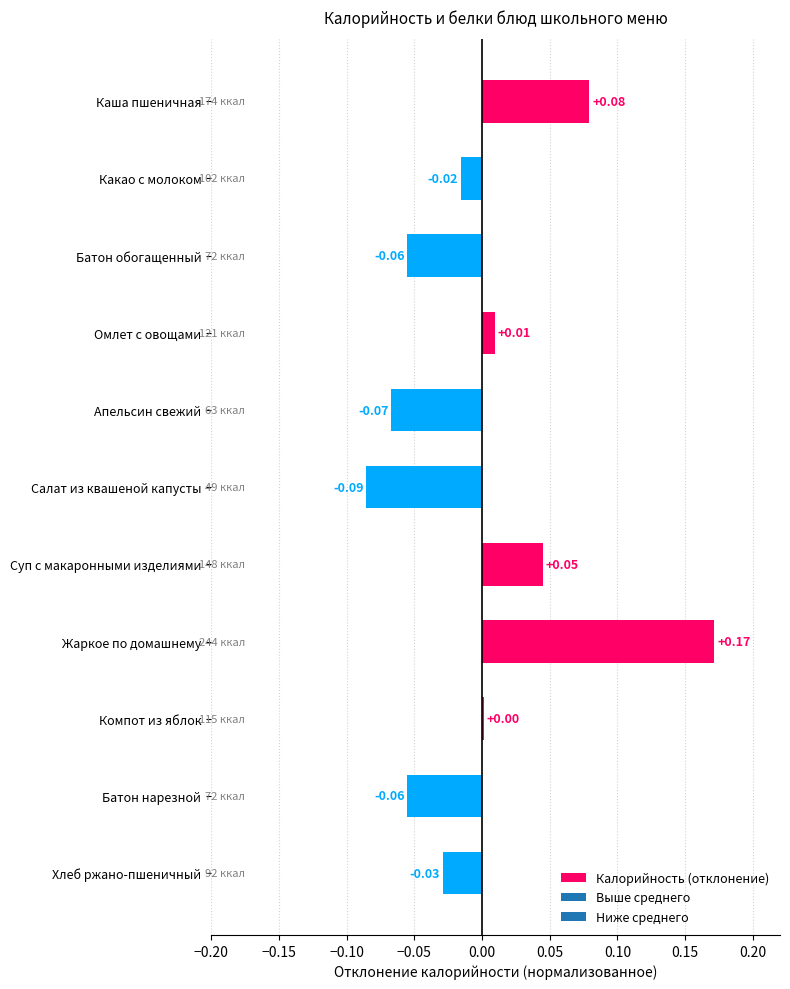

What is the label of the 6th bar from the bottom?

Салат из квашеной капусты